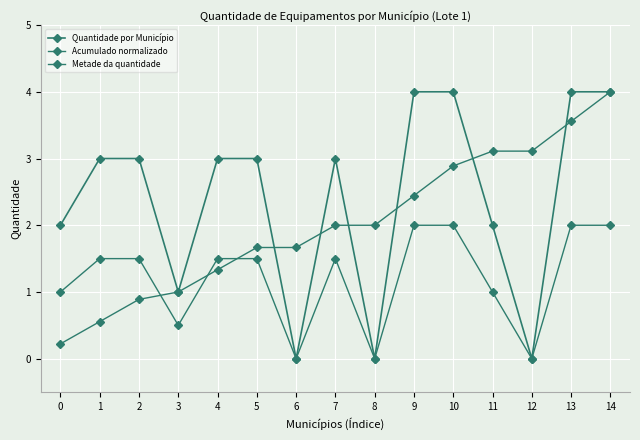

Reading left to right, what are all the values shown in this chart?

Quantidade por Município: 2.0	3.0	3.0	1.0	3.0	3.0	0.0	3.0	0.0	4.0	4.0	2.0	0.0	4.0	4.0
Acumulado normalizado: 0.2	0.6	0.9	1.0	1.3	1.7	1.7	2.0	2.0	2.4	2.9	3.1	3.1	3.6	4.0
Metade da quantidade: 1.0	1.5	1.5	0.5	1.5	1.5	0.0	1.5	0.0	2.0	2.0	1.0	0.0	2.0	2.0